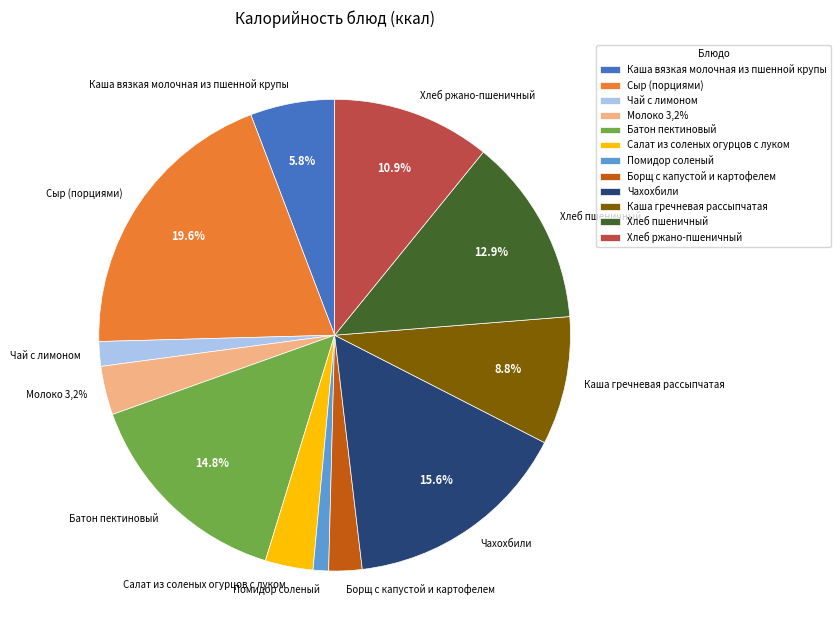

Count the number of slices in the pie.

12